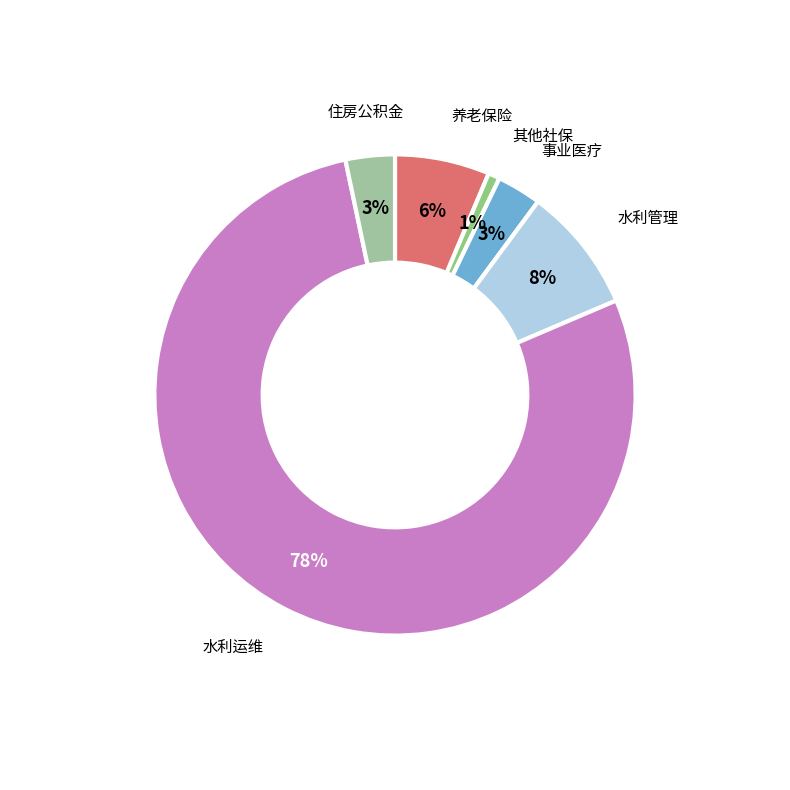

Which slice is the largest?

水利工程运行与维护